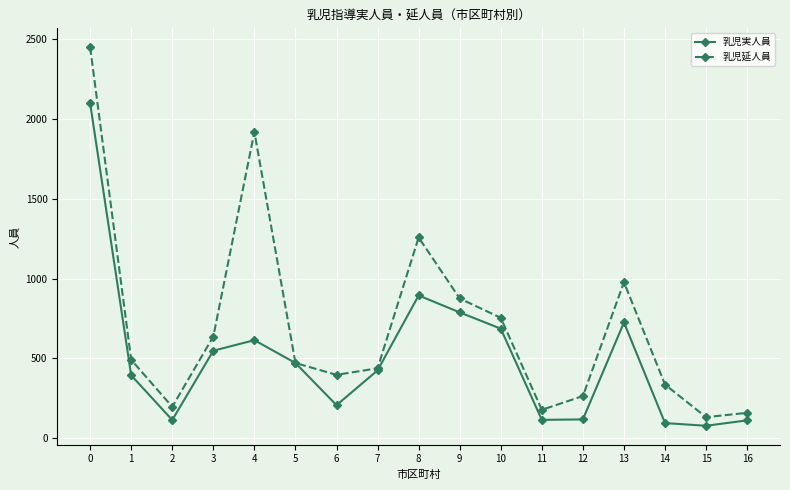

What is the difference between the maximum and minimum values in the 乳児実人員 series?

2019